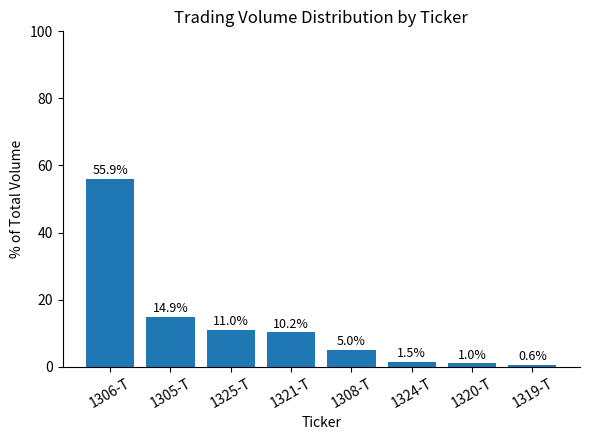

What is the label of the 4th bar from the left?

1321-T